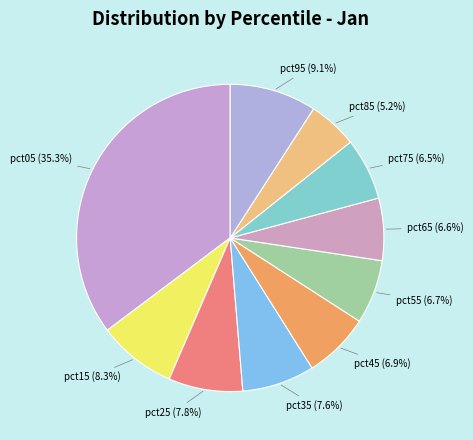

How many segments does this pie chart have?

10